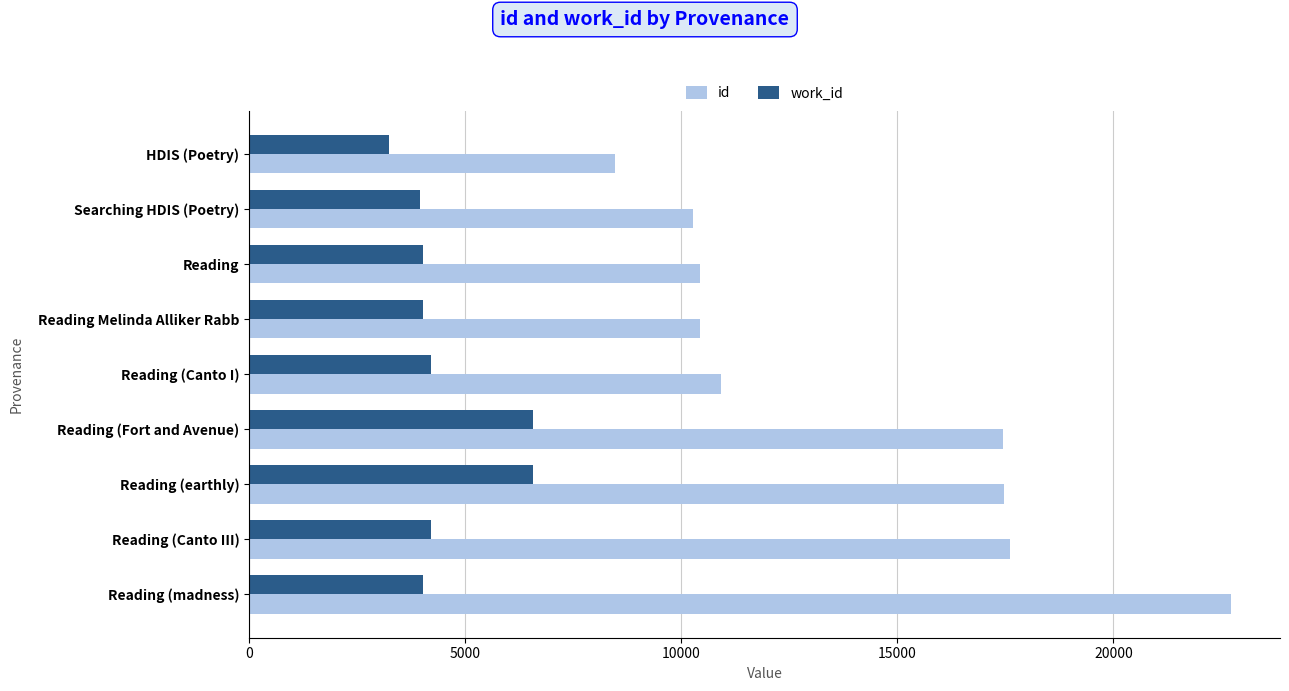

What value does the work_id series have at Reading Melinda Alliker Rabb?

4024